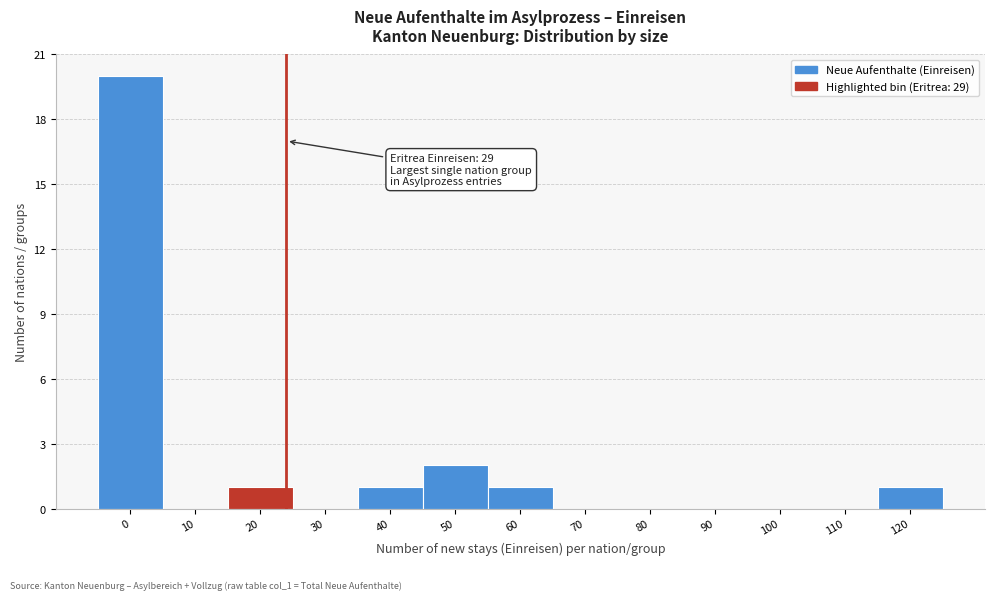

Reading right to left, extract all data points from this chart.

120=1	110=0	100=0	90=0	80=0	70=0	60=1	50=2	40=1	30=0	20=1	10=0	0=20